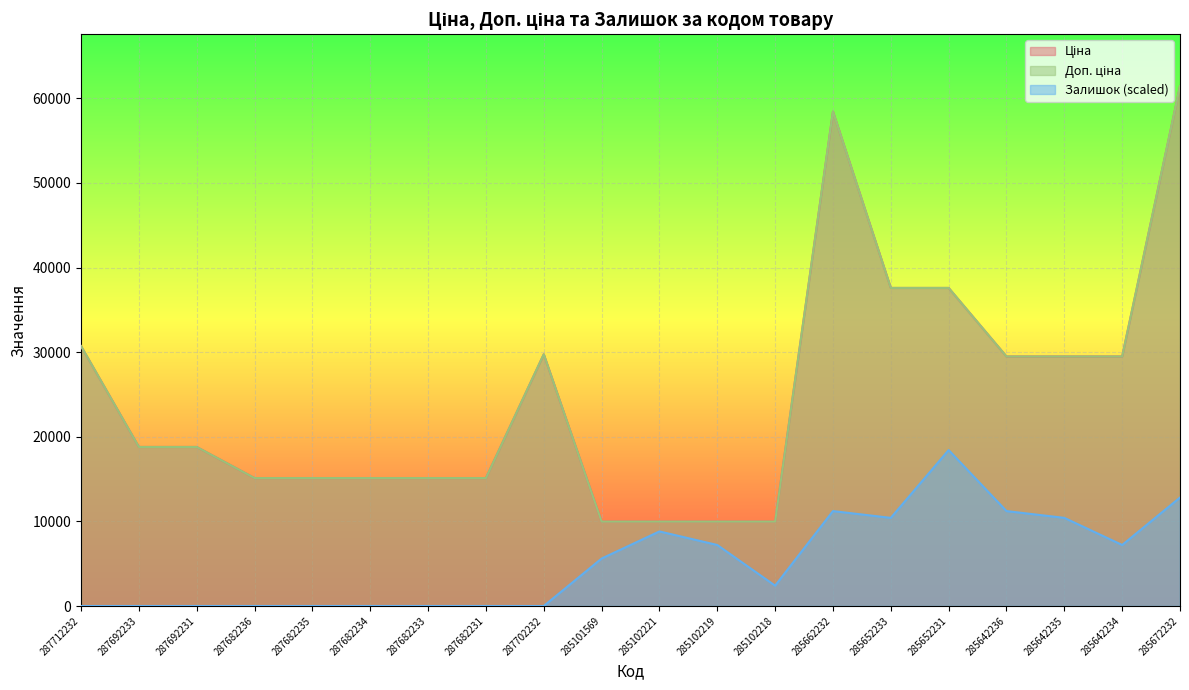

True or false: Ціна has a value of 16709.1 at 285642234.

False